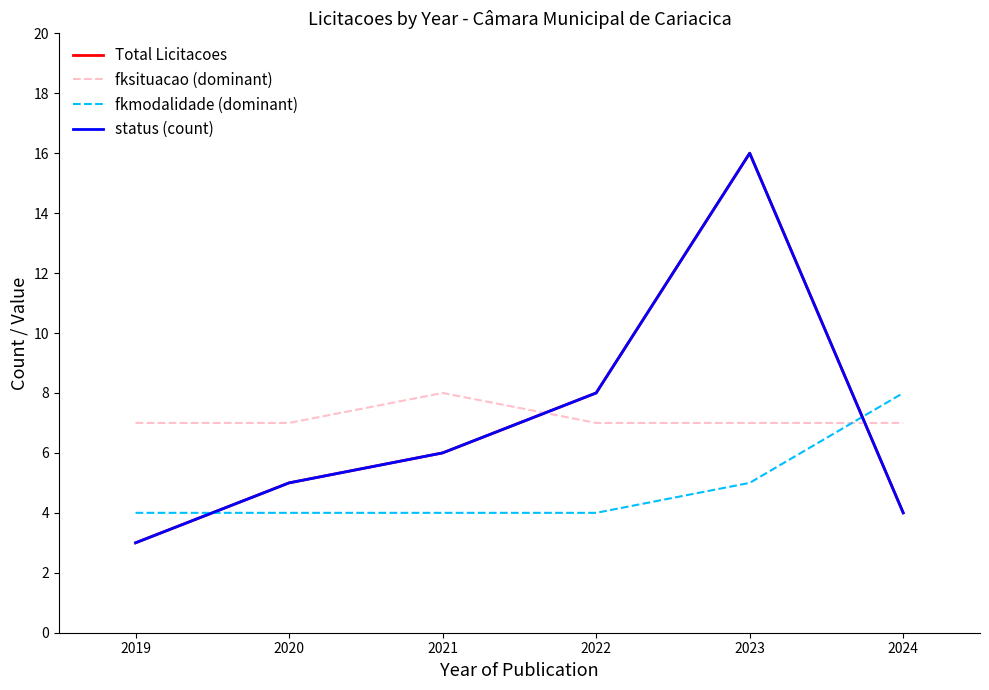

Does the chart display data point markers on the line(s)?

No